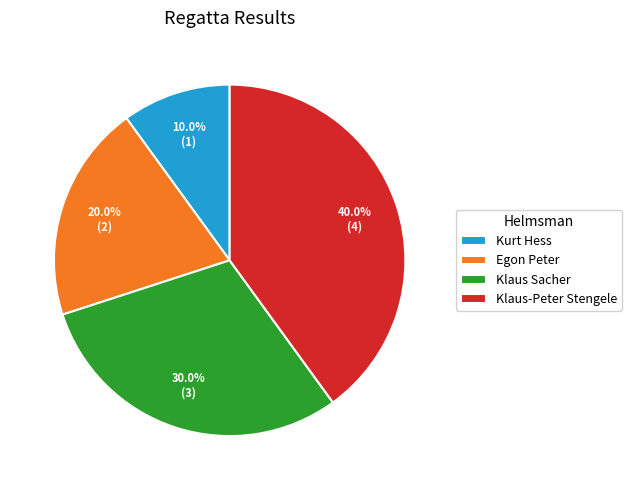

To the nearest percent, what is the average slice percentage?

25%